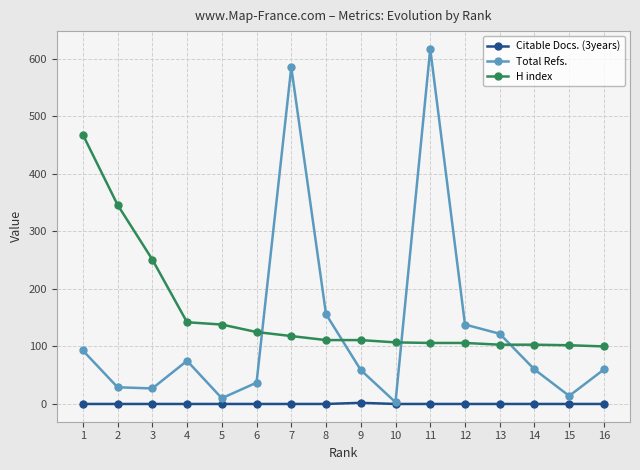

The value of Total Refs. at 6 is 9. True or false?

False